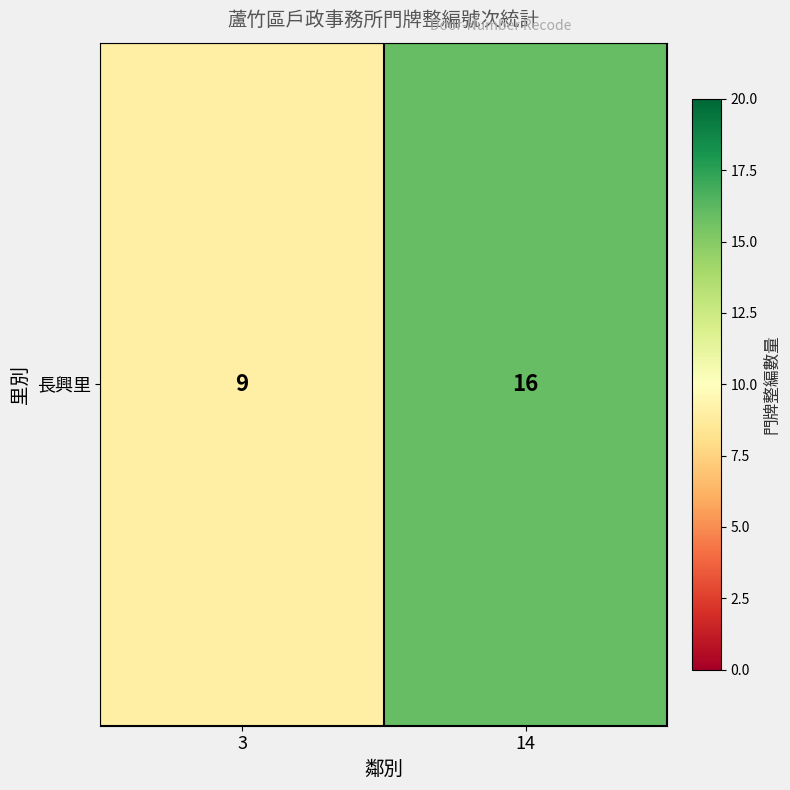

What is the greatest value displayed?

16